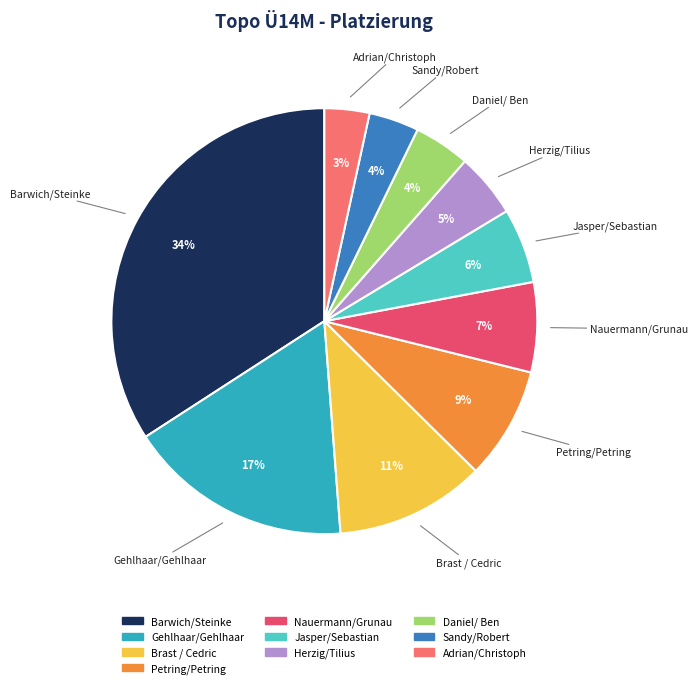

The Brast / Cedric slice represents 11% of the pie. True or false?

True